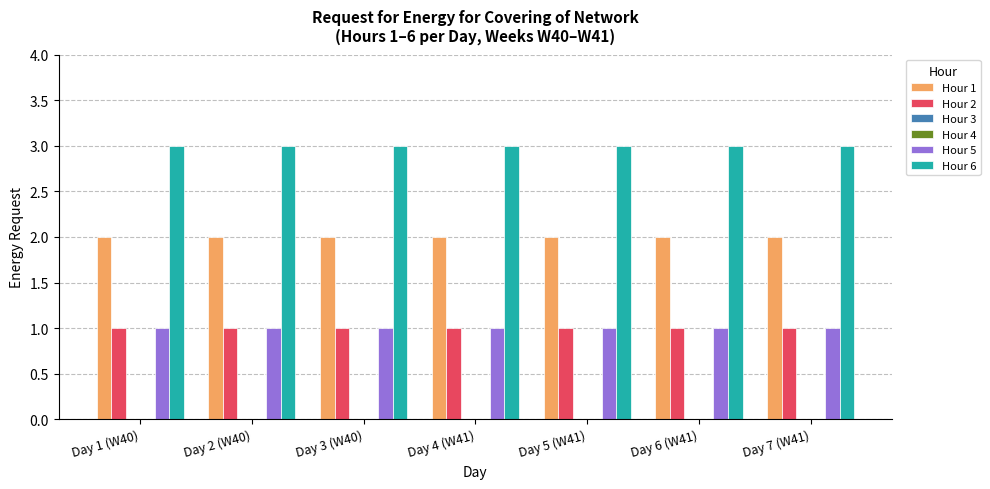

What is the spread (max minus min) of values at Day 7 (W41)?

3